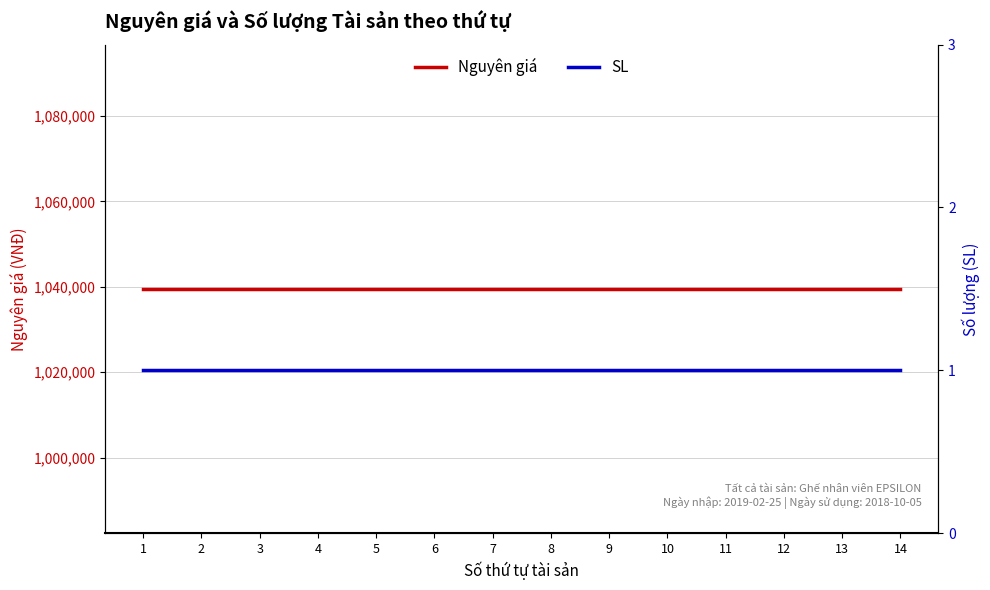

What is the difference between the highest and lowest values at 13?

1039499